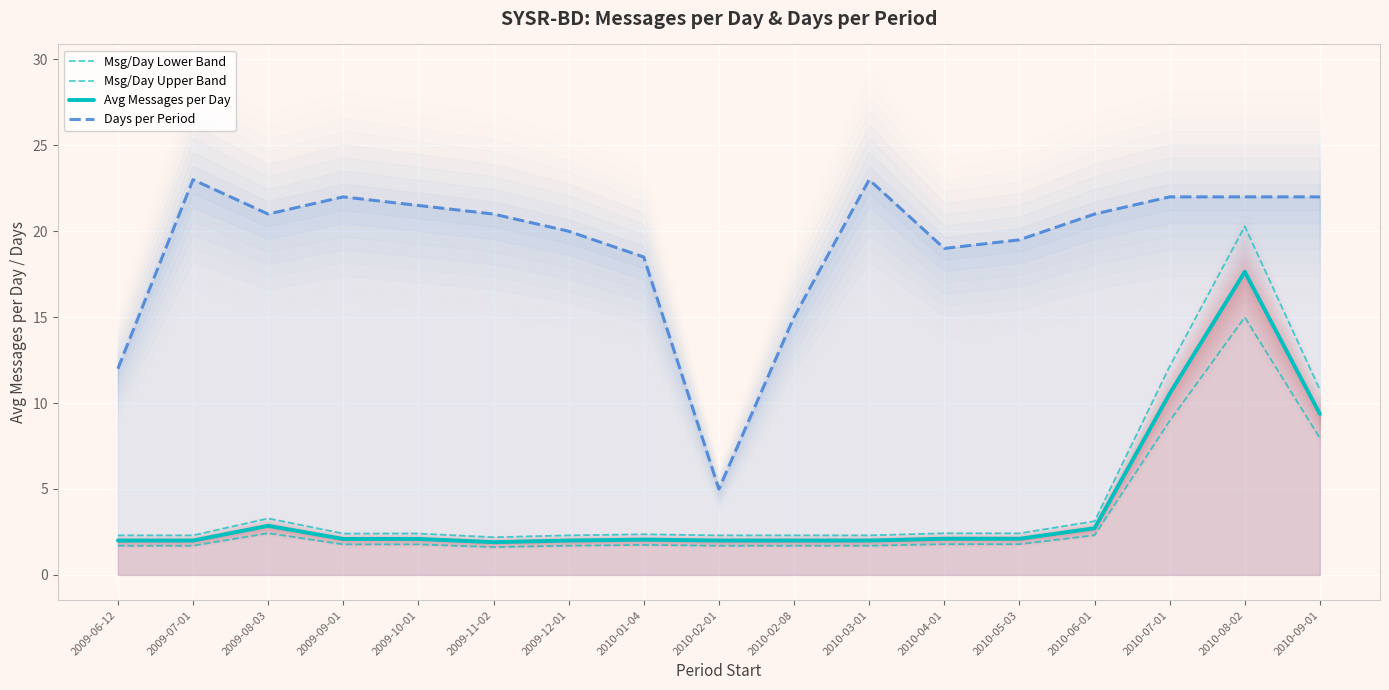

What is the highest value of the Msg/Day Lower Band series?

15.0